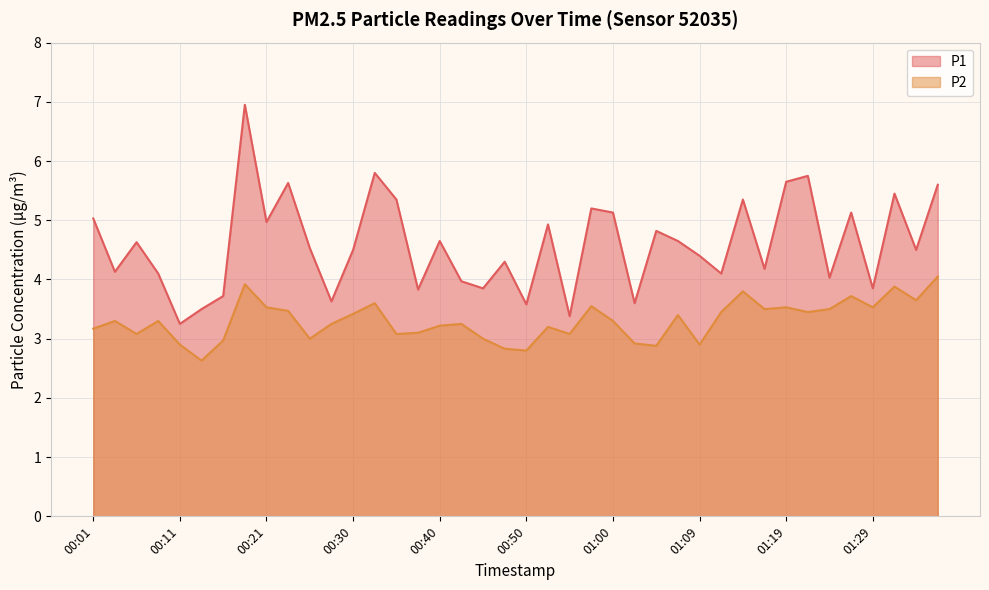

How many data points in P2 are above 3?

30